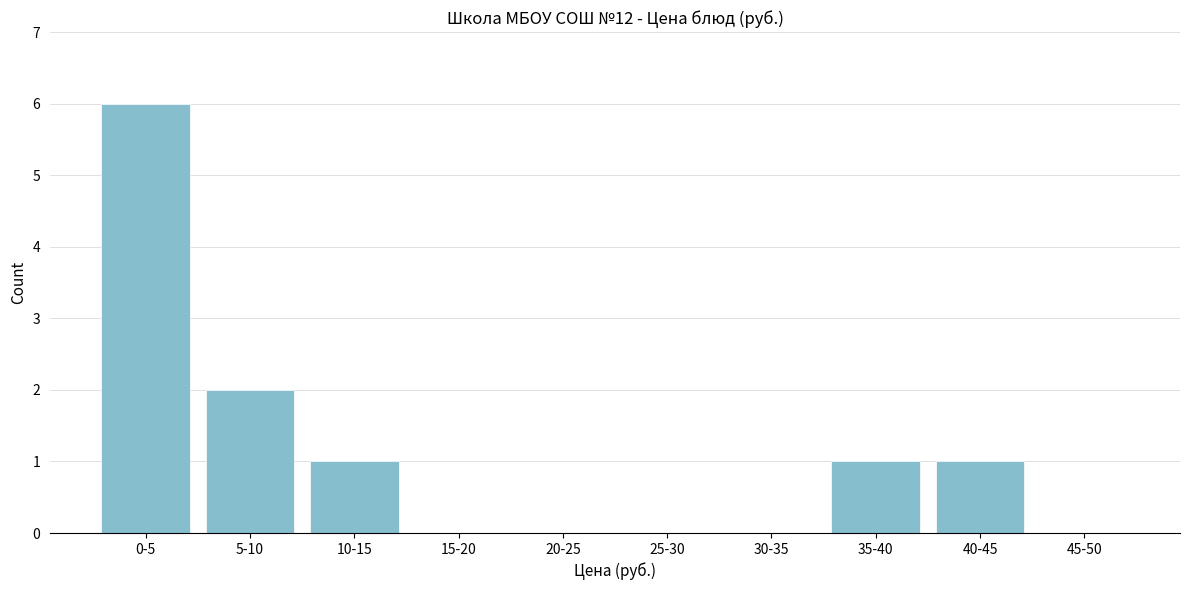

Reading left to right, extract all data points from this chart.

0-5=6	5-10=2	10-15=1	15-20=0	20-25=0	25-30=0	30-35=0	35-40=1	40-45=1	45-50=0